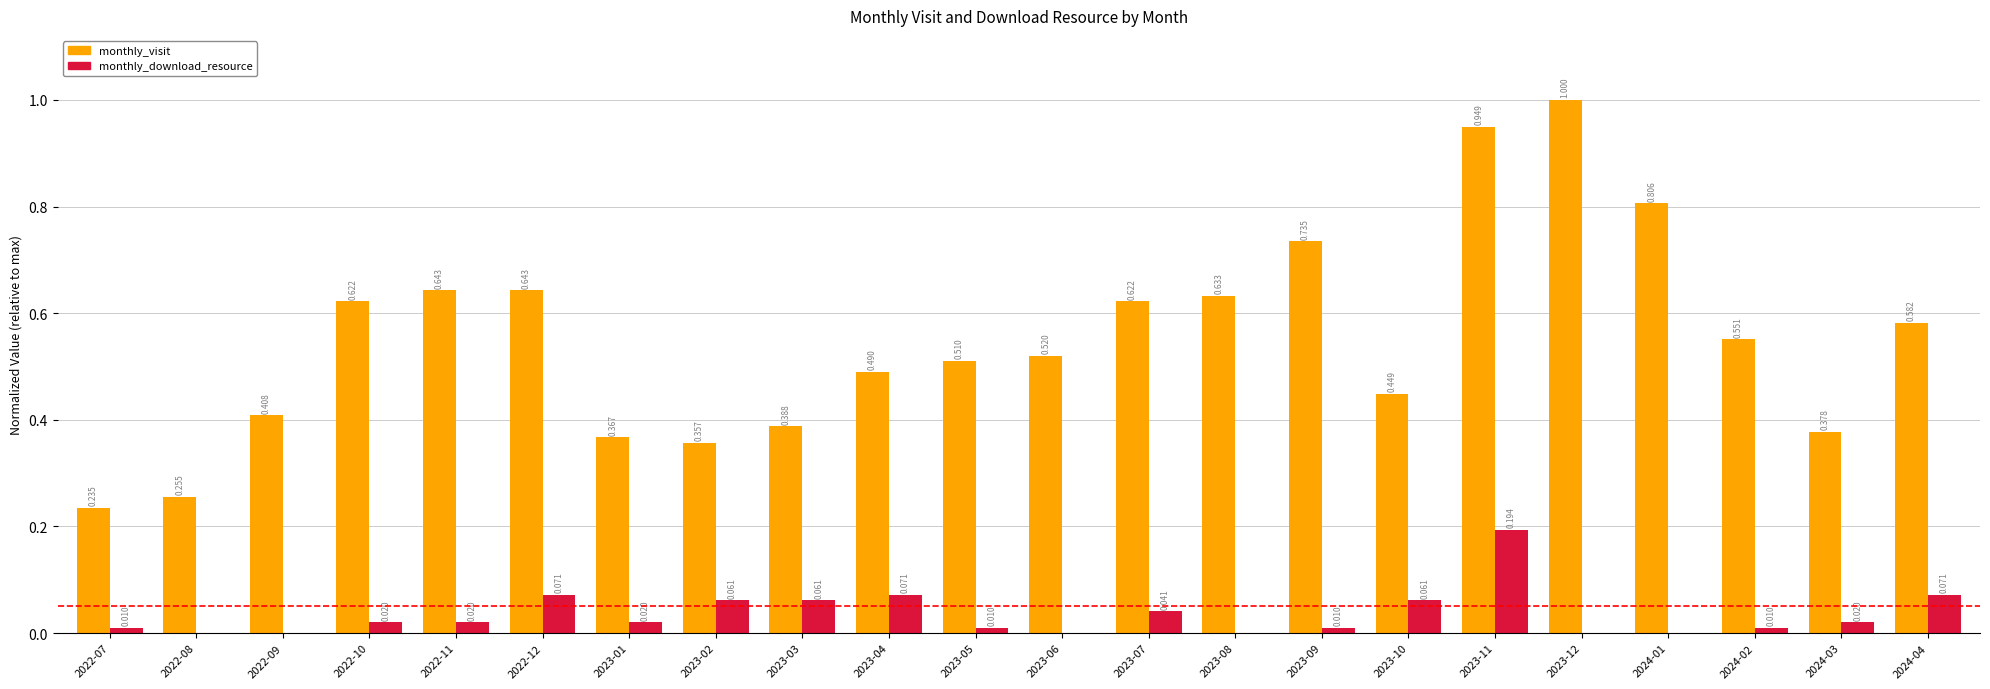

Is the value of monthly_visit at 2023-12 greater than the value of monthly_download_resource at 2023-06?

Yes